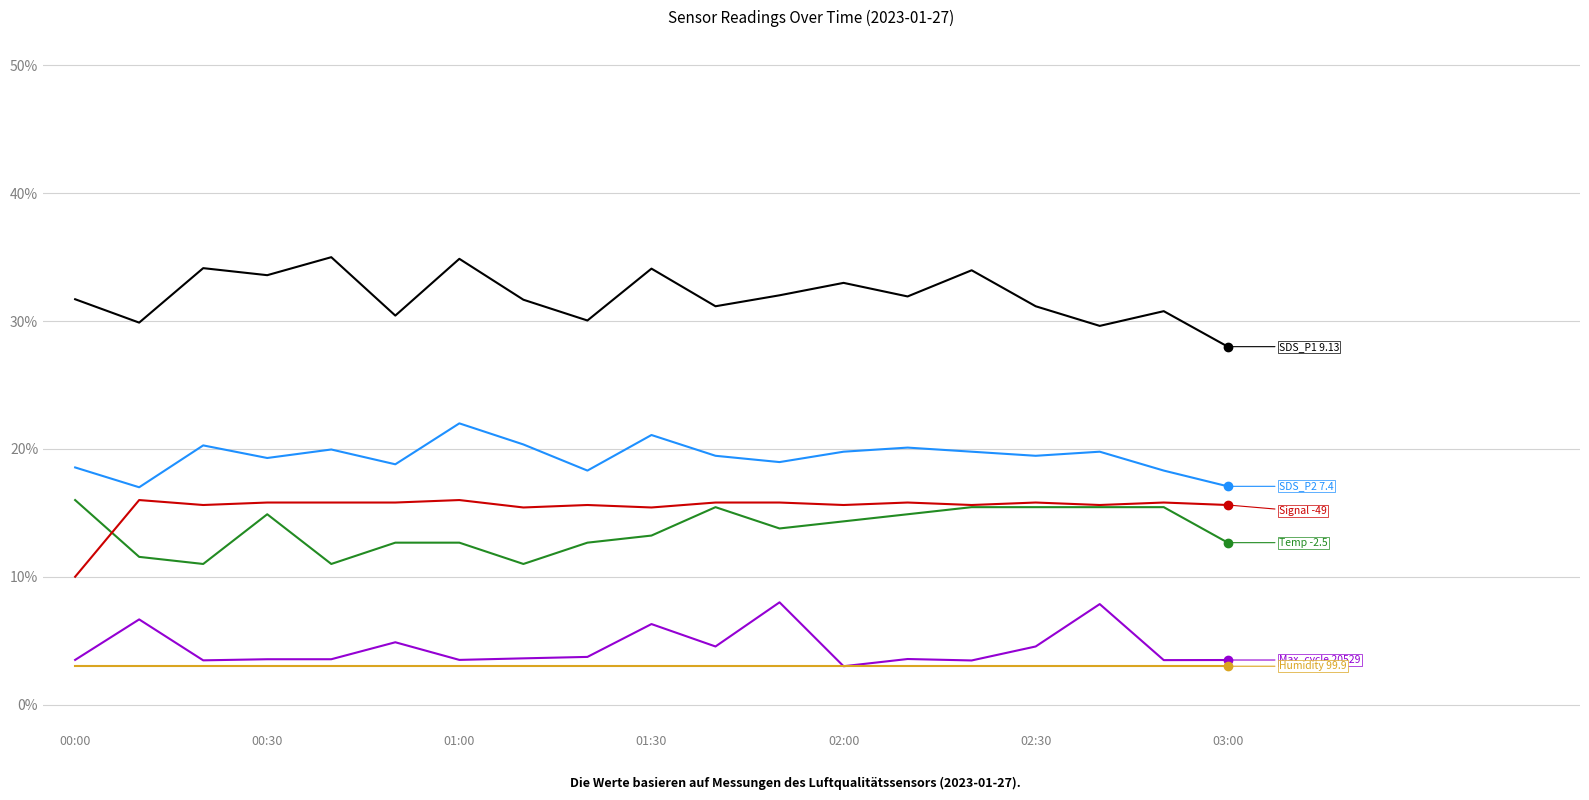

What is the maximum value shown in the chart?

35.0